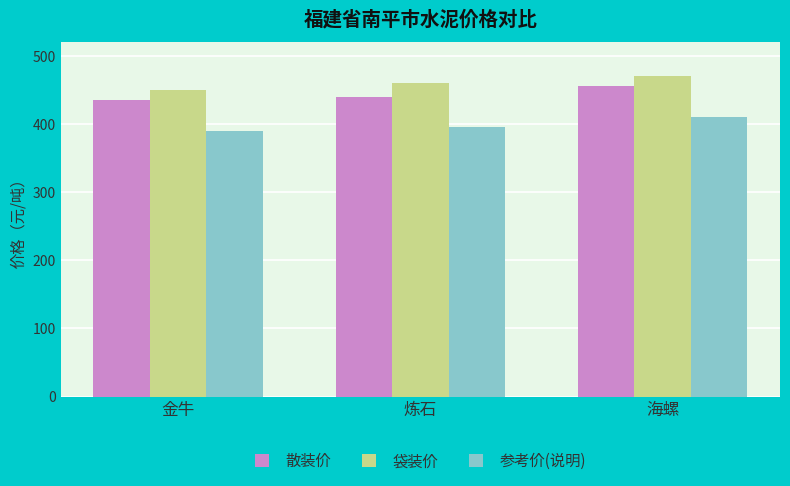

Count the number of data series in this chart.

3